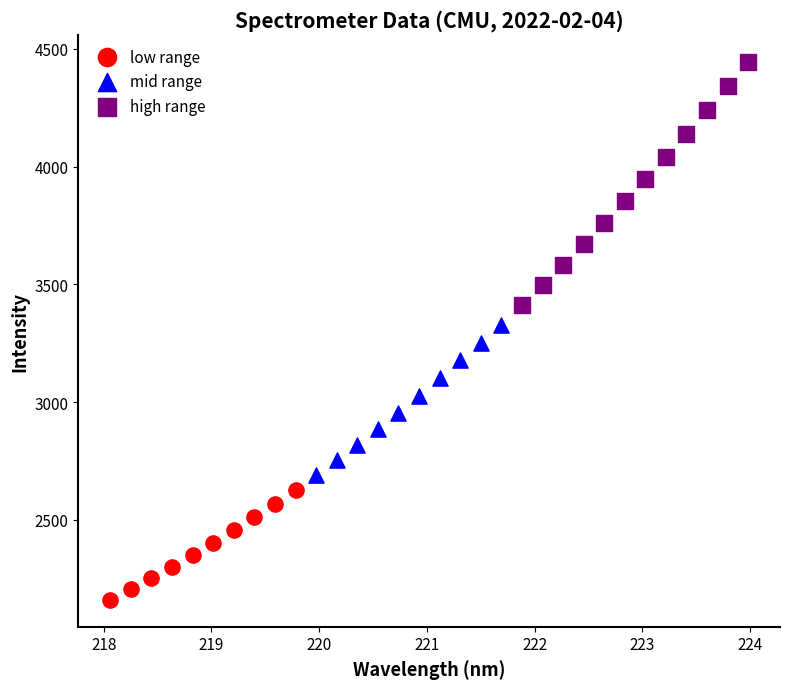

Which series reaches the maximum Y coordinate?

high range